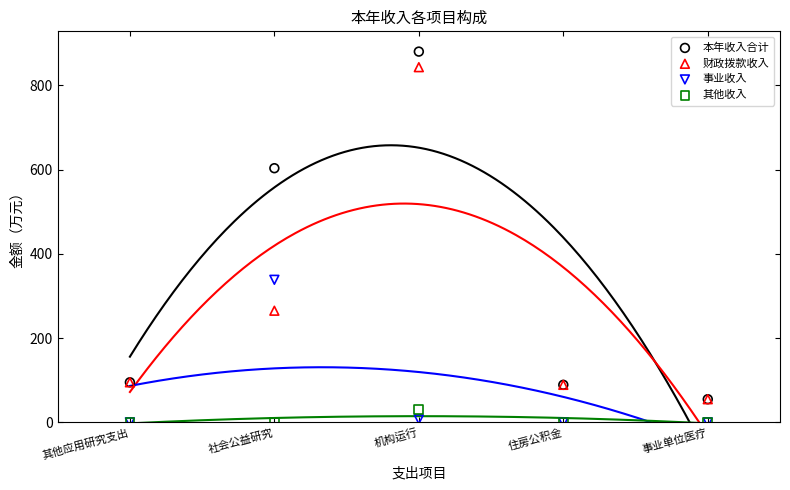

In the 财政拨款收入 series, what Y value is closest to 449?

265.0